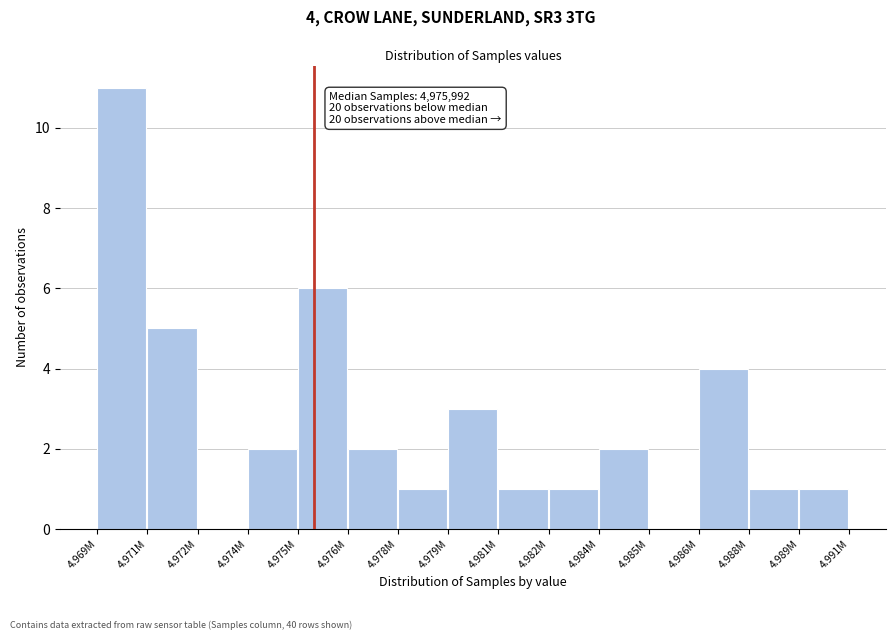

Reading left to right, extract all data points from this chart.

4.969M=11	4.971M=5	4.972M=0	4.974M=2	4.975M=6	4.976M=2	4.978M=1	4.979M=3	4.981M=1	4.982M=1	4.984M=2	4.985M=0	4.986M=4	4.988M=1	4.989M=1